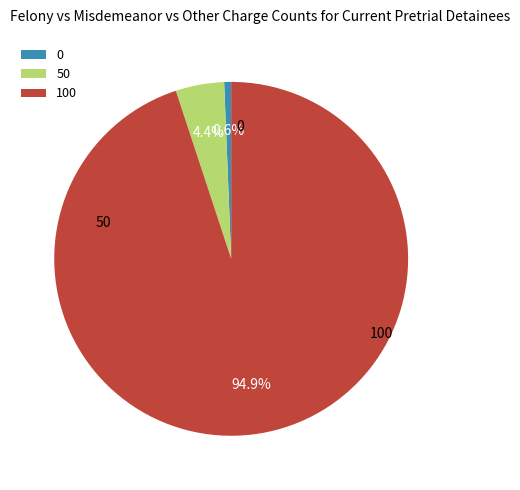

True or false: 100 accounts for 95% of the total.

True